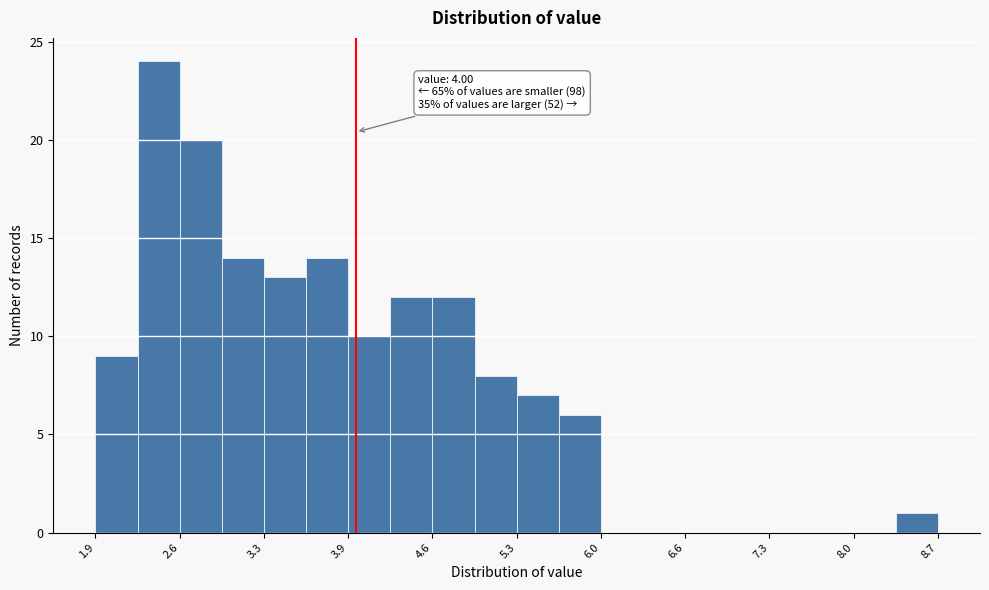

Read against the x-axis, roughly where is the centre of the tallest bar?

2.4